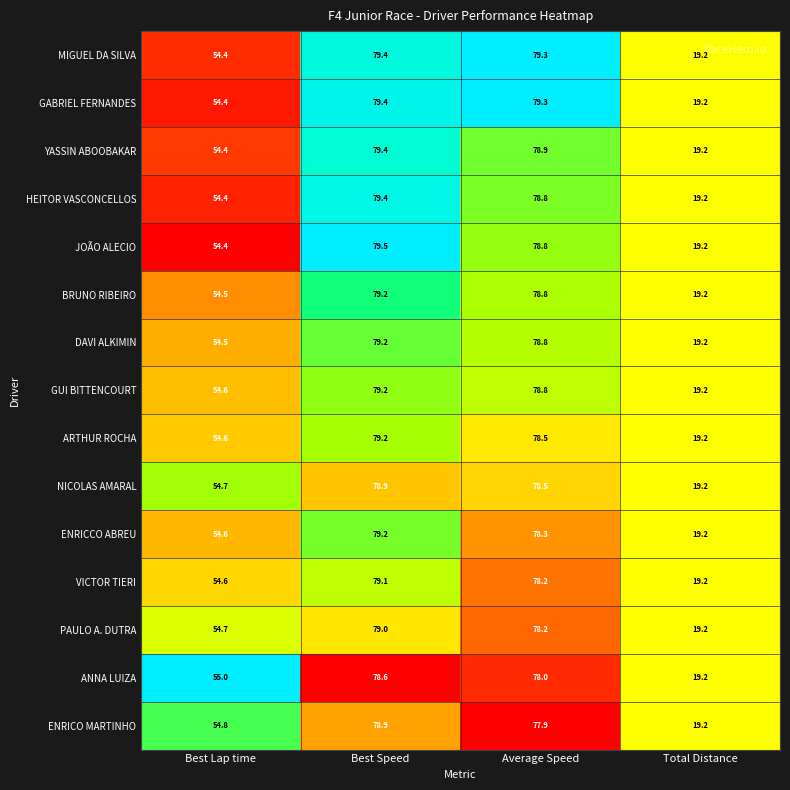

At which category is the sum across all series the highest?

Best Speed